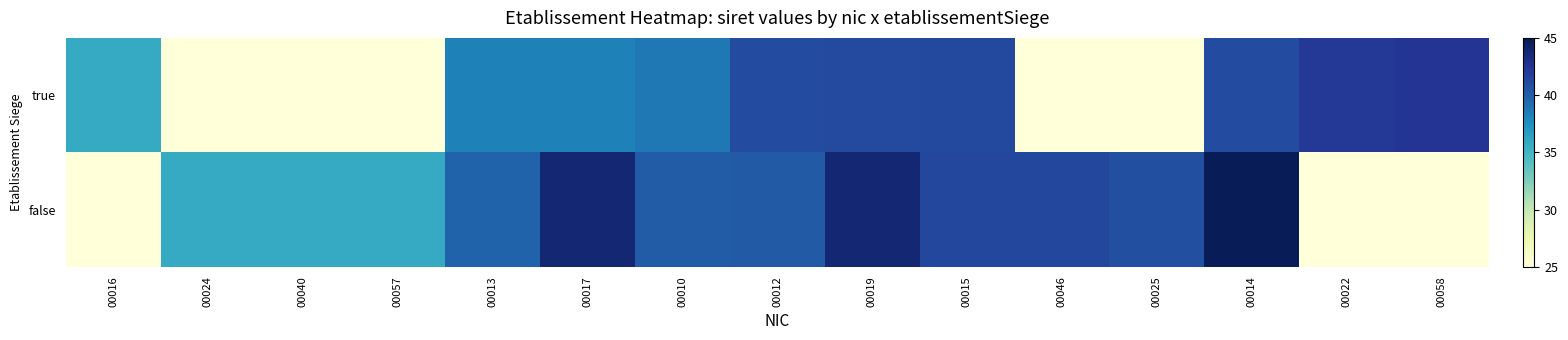

Which series has the widest spread of values?

false